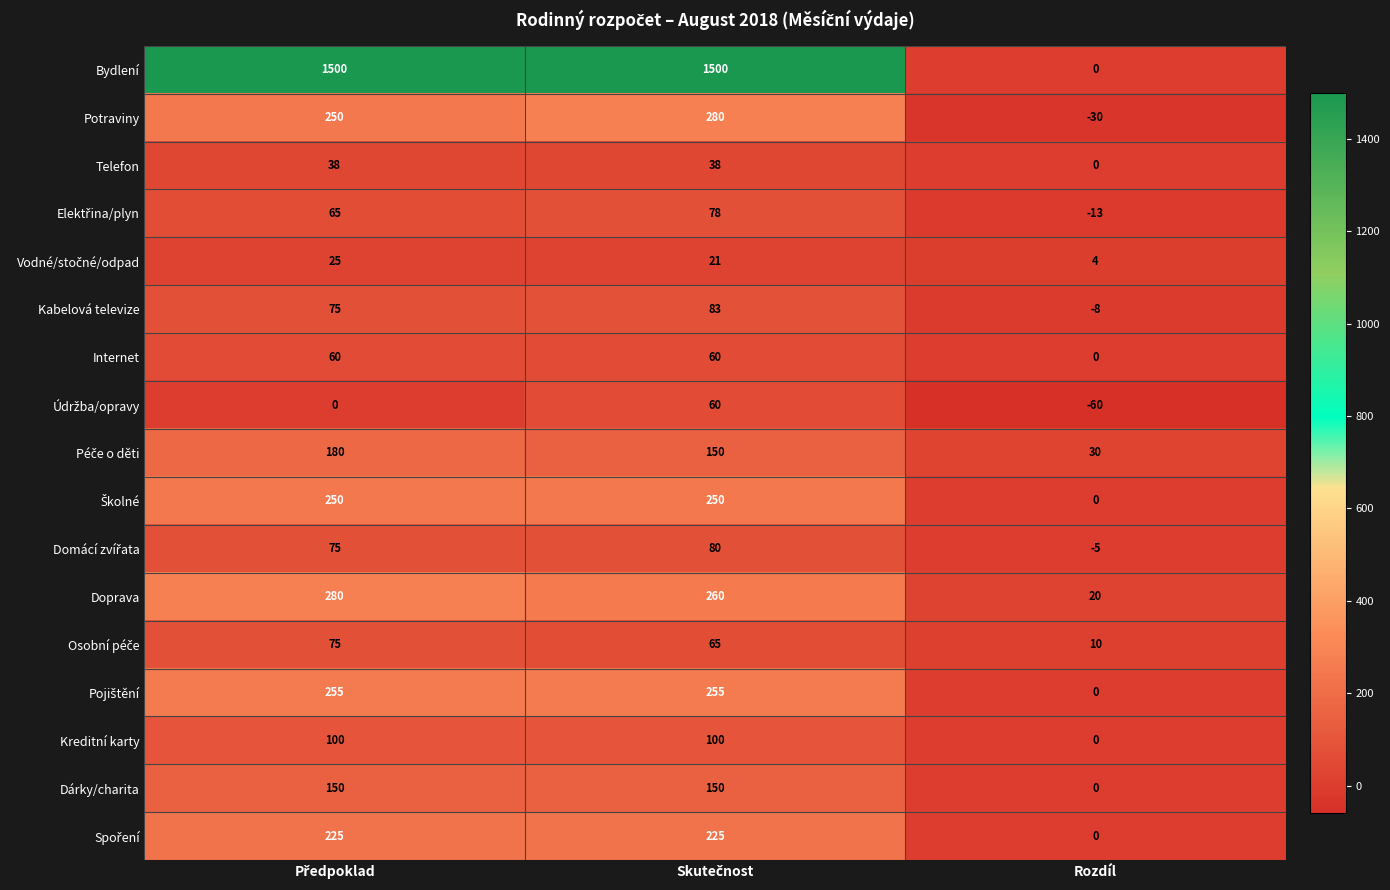

What is the total value across all series at Rozdíl?

-52